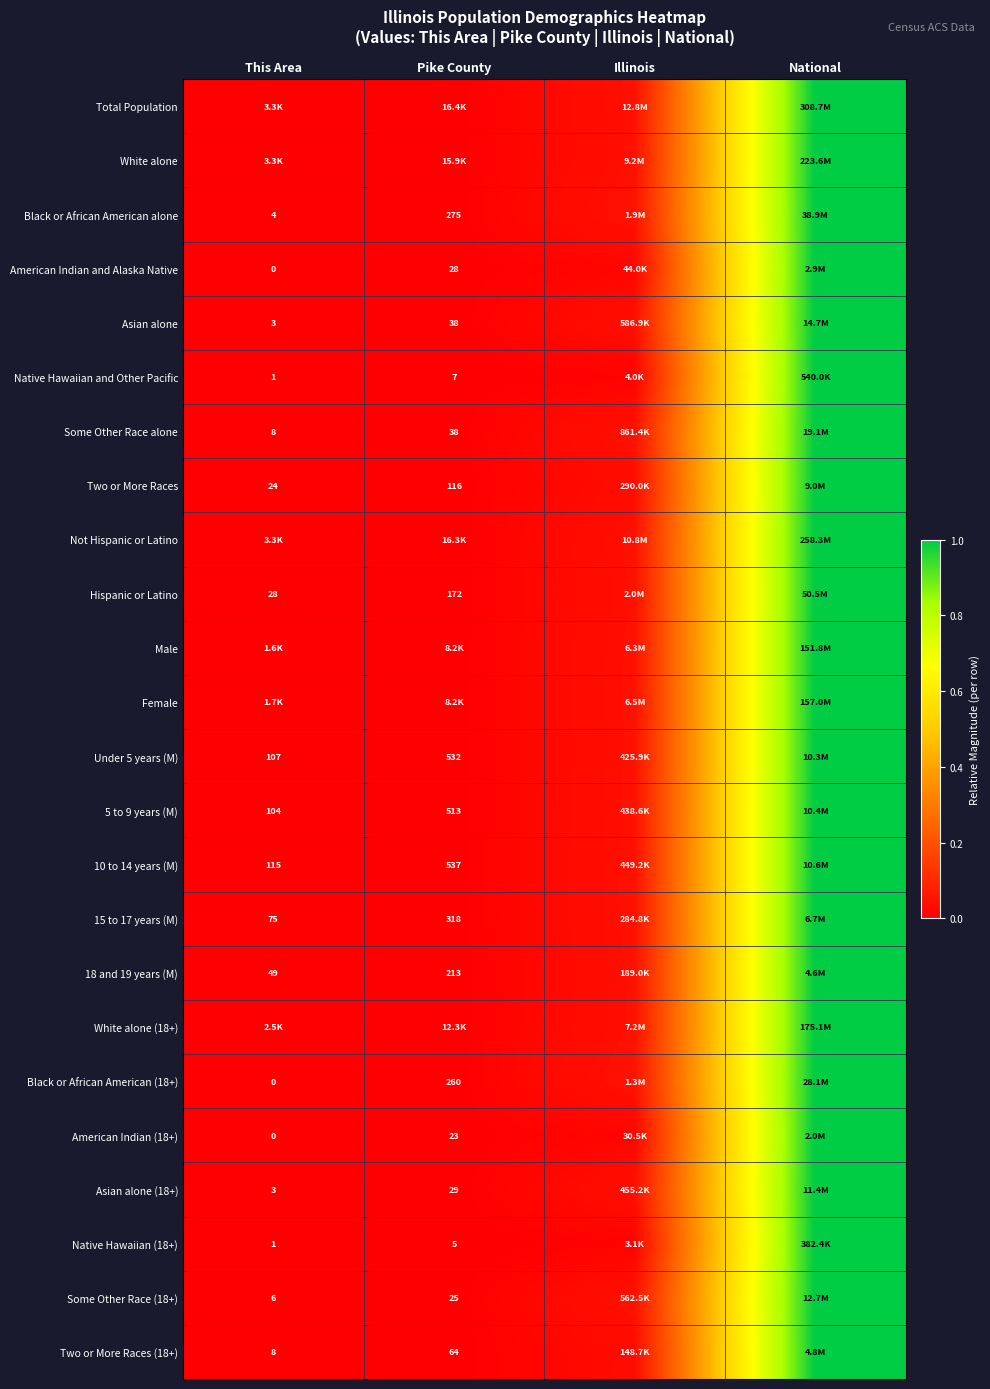

At which category is the sum across all series the highest?

National